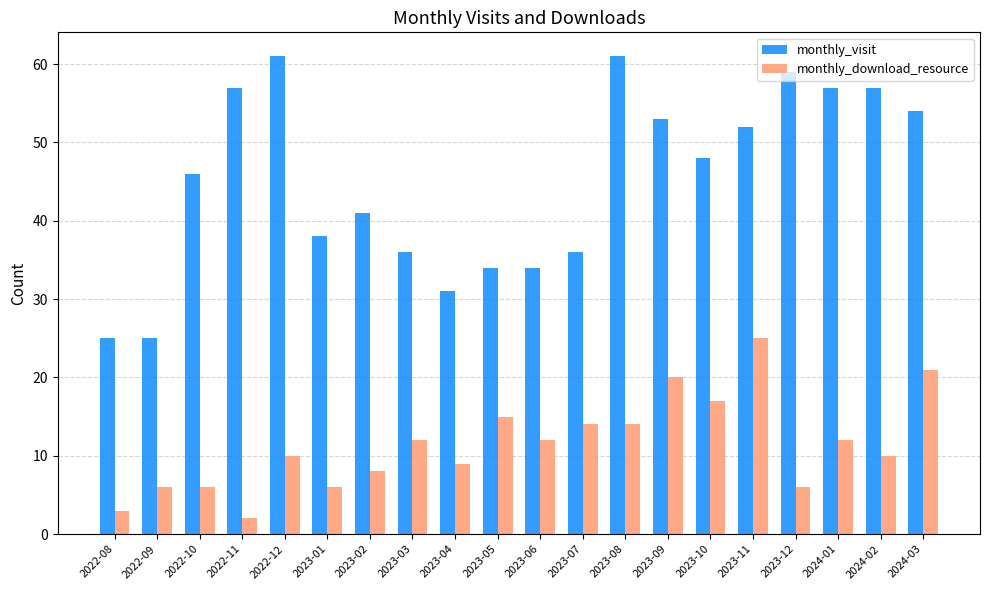

How many groups of bars are there?

20